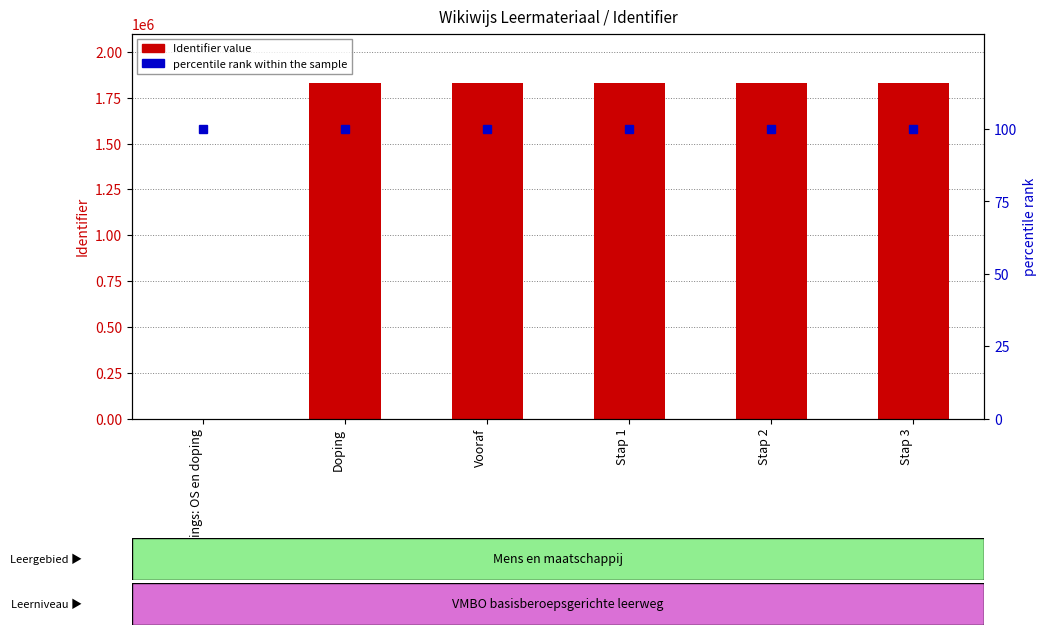

Which series has the largest total across all categories?

Identifier